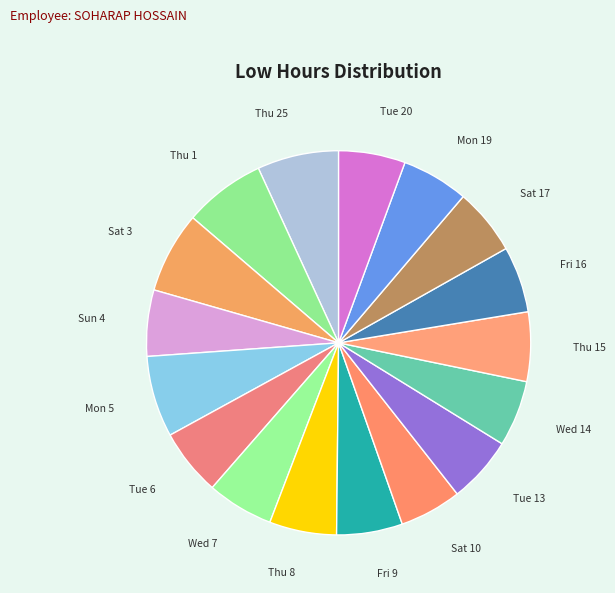

How many segments does this pie chart have?

17